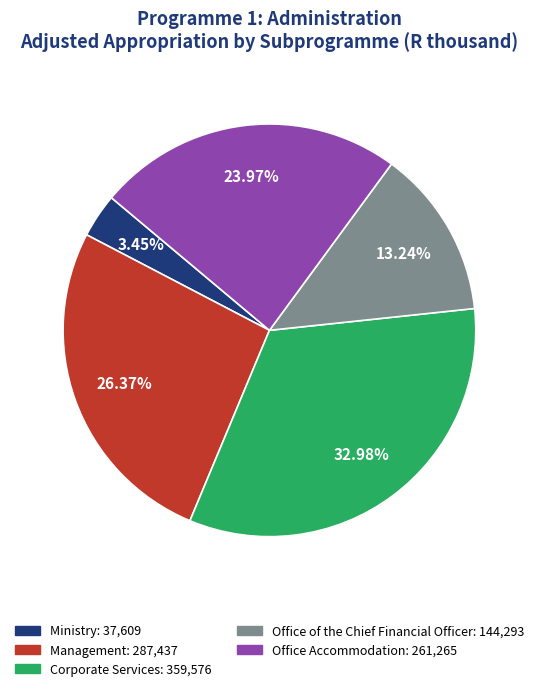

Which category has the biggest portion of the pie?

Corporate Services